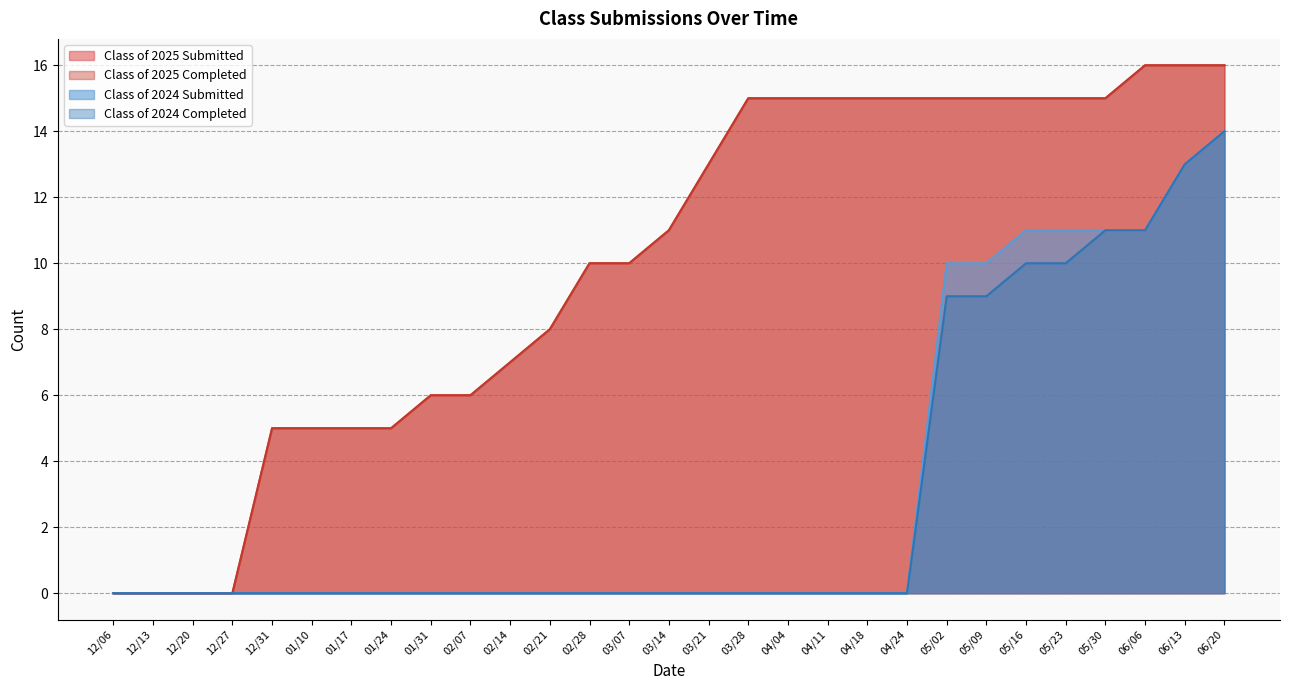

Does the chart have visible grid lines?

Yes